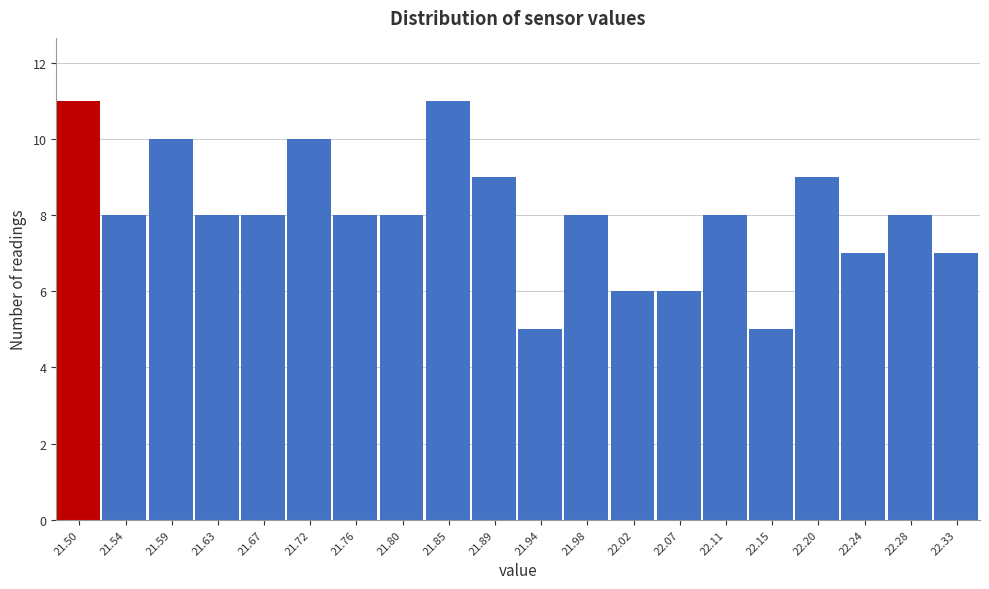

Reading left to right, what are all the values shown in this chart?

21.50=11	21.54=8	21.59=10	21.63=8	21.67=8	21.72=10	21.76=8	21.80=8	21.85=11	21.89=9	21.94=5	21.98=8	22.02=6	22.07=6	22.11=8	22.15=5	22.20=9	22.24=7	22.28=8	22.33=7